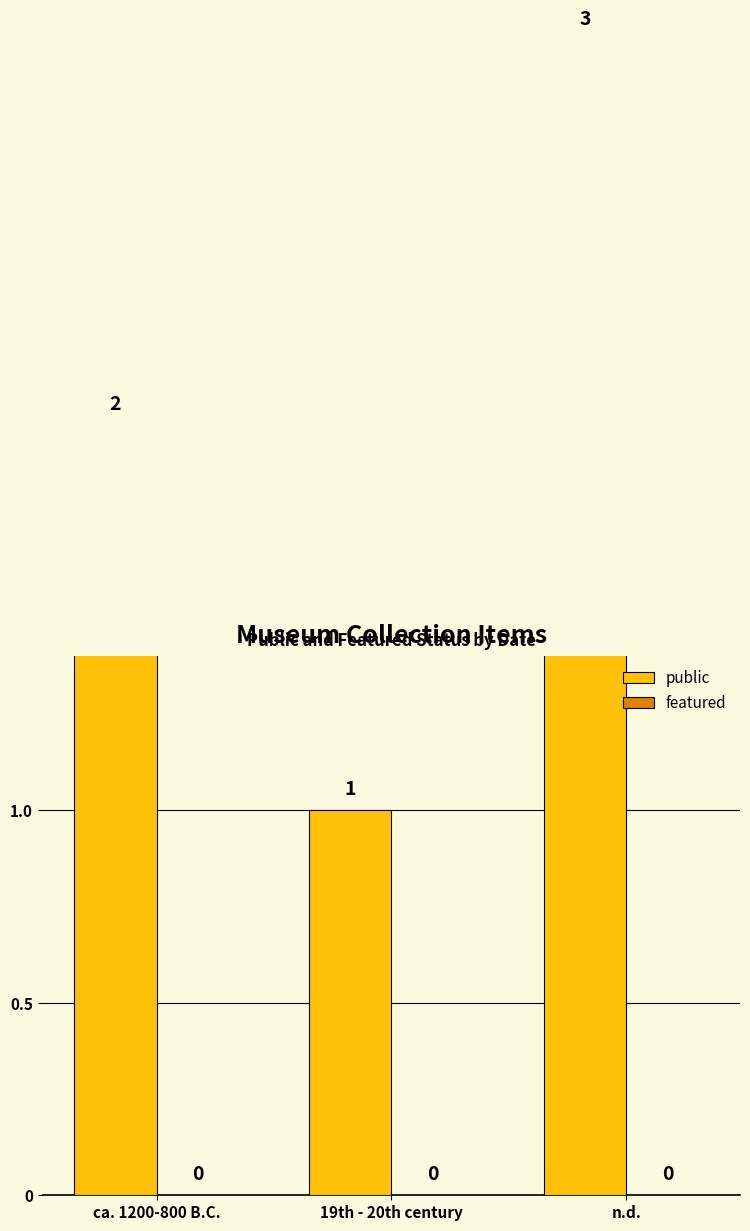

What is the difference between the highest and lowest values at n.d.?

3